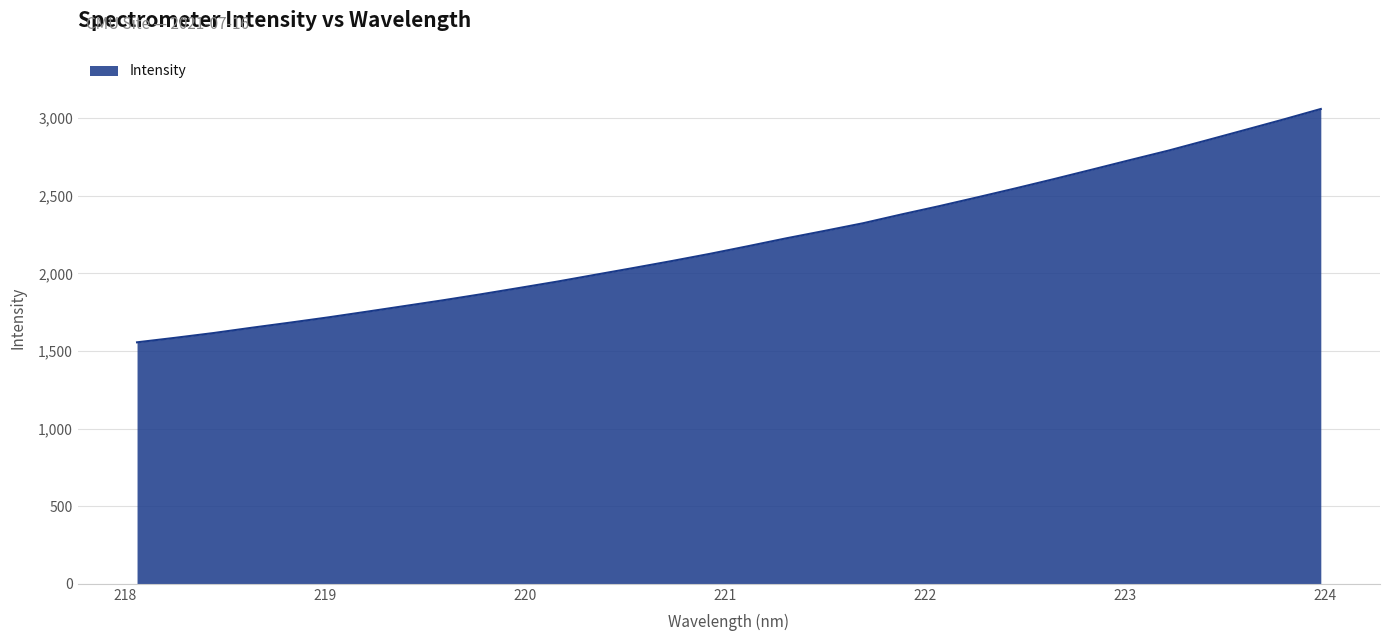

What is the smallest value displayed?

1555.4